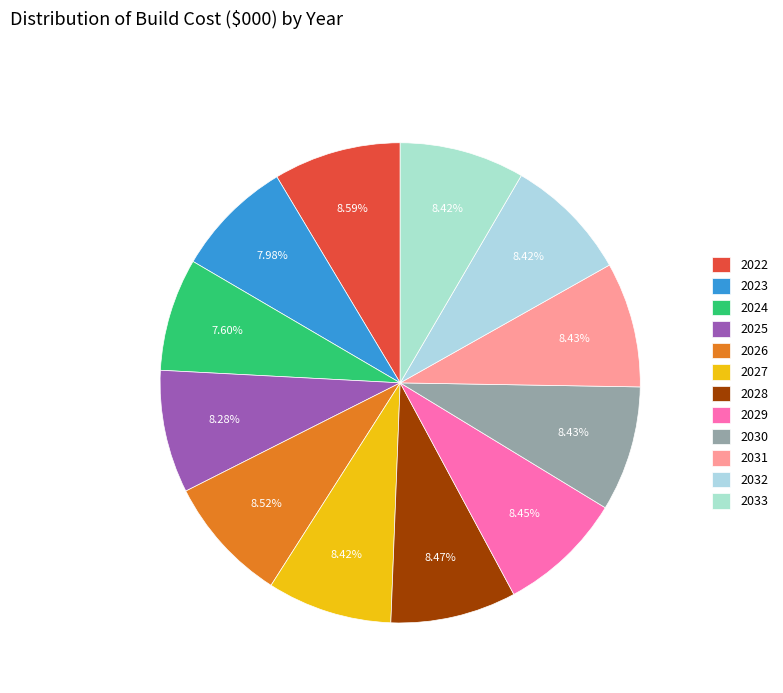

Is there any slice that represents more than half of the pie?

No